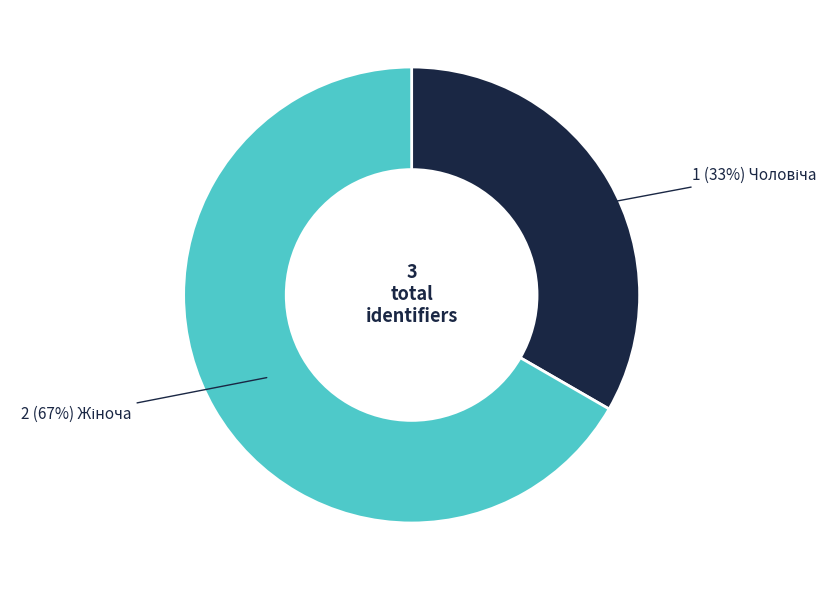

Is there a majority slice in this chart?

Yes